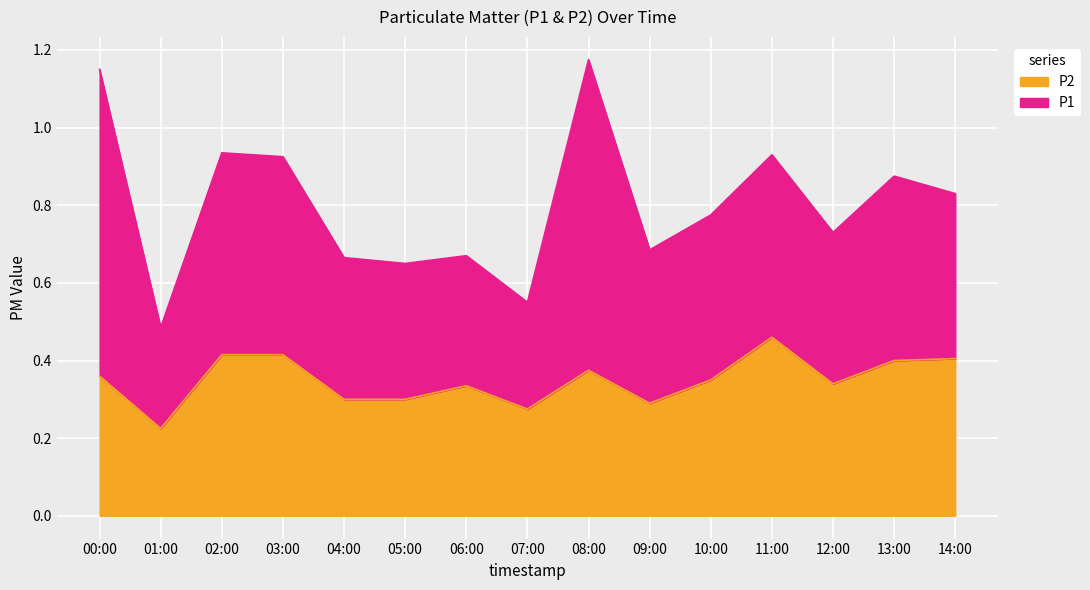

Which series has the largest total across all categories?

P1